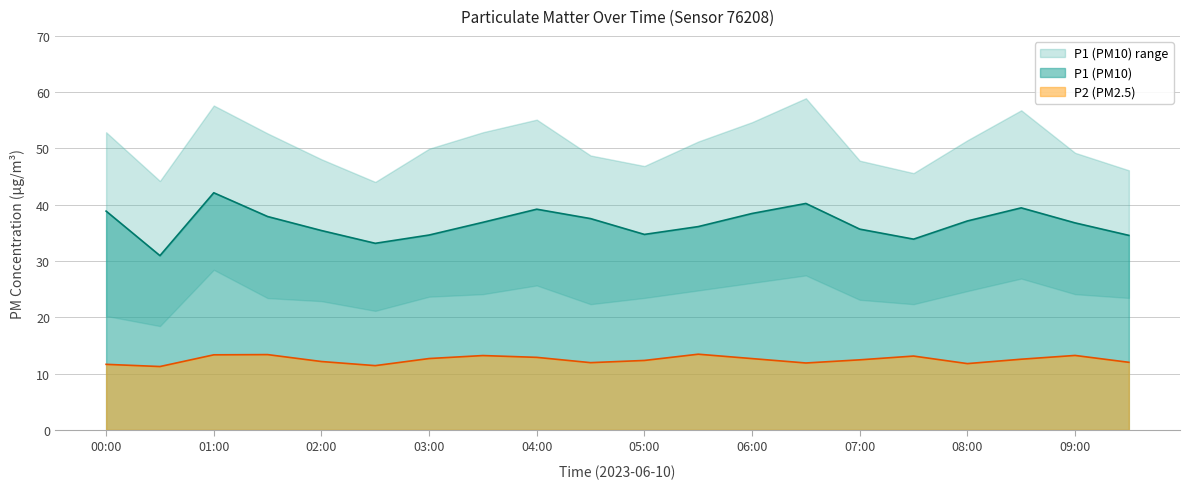

Rank the series by their average value, from highest to lowest.

P1, P2